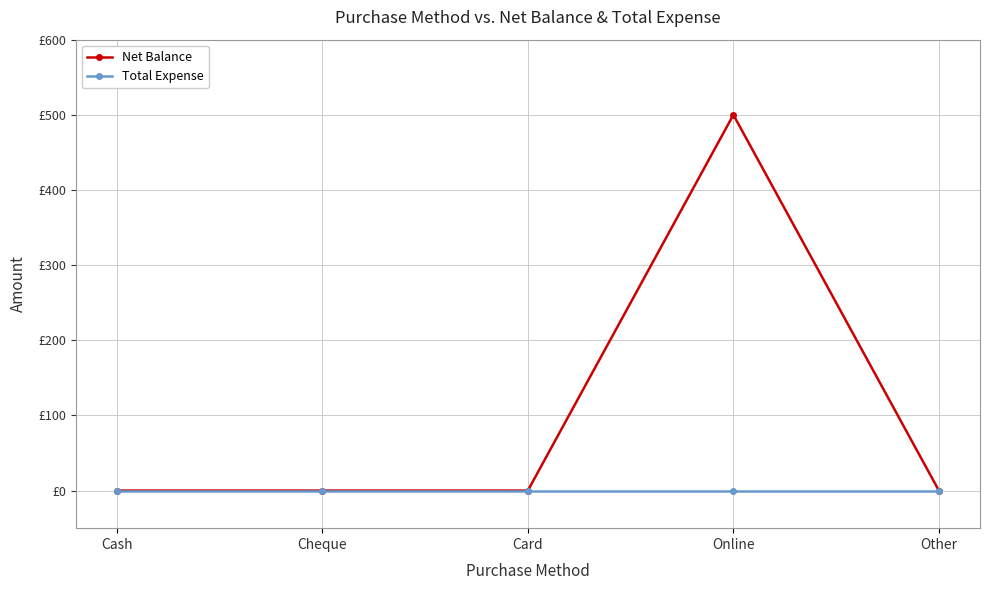

True or false: Net Balance and Total Expense cross at least once.

False